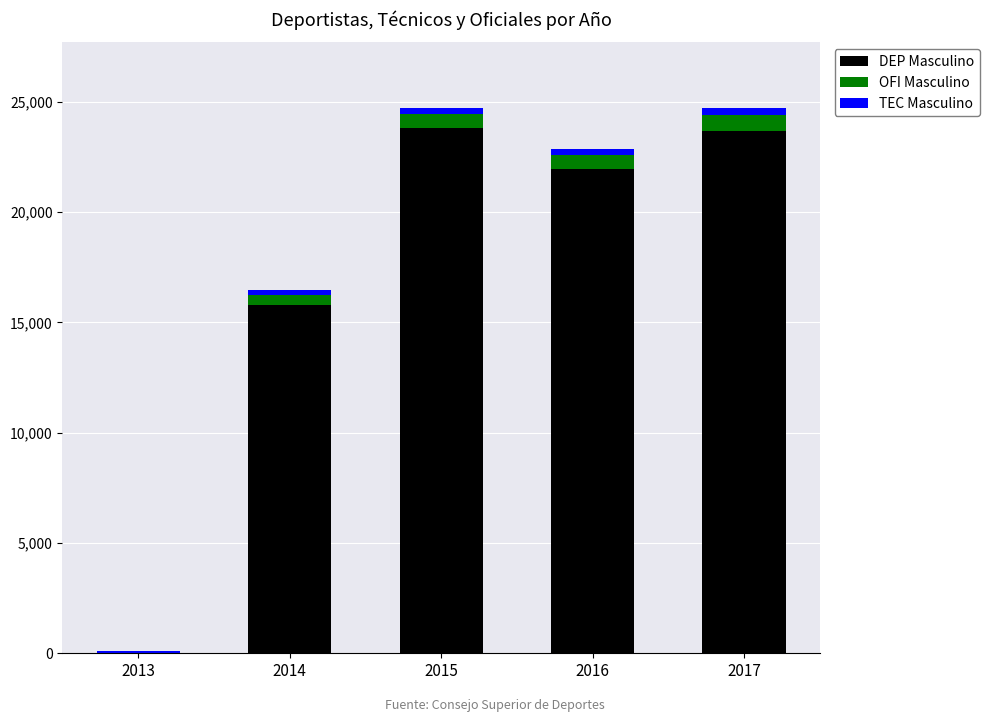

True or false: DEP Masculino has a value of 21001 at 2014.

False